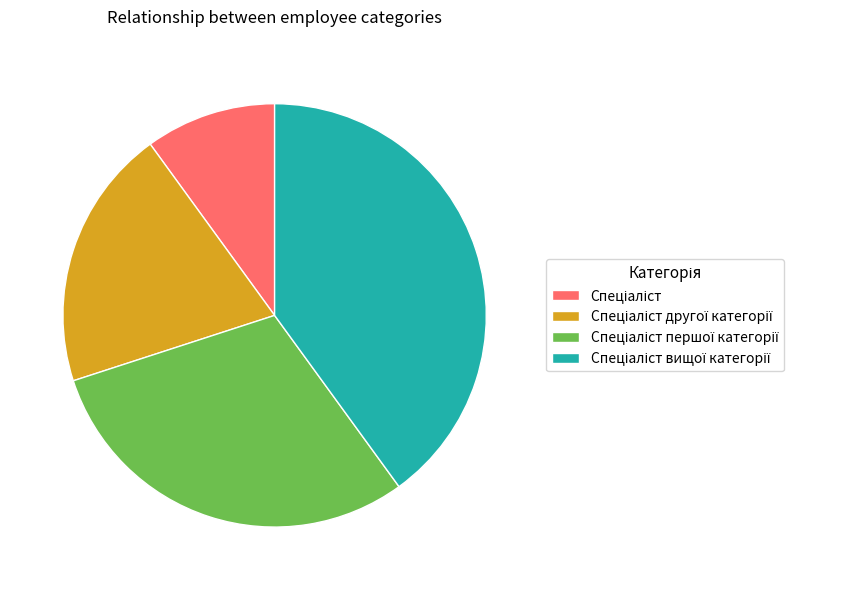

Does any single category account for the majority?

No